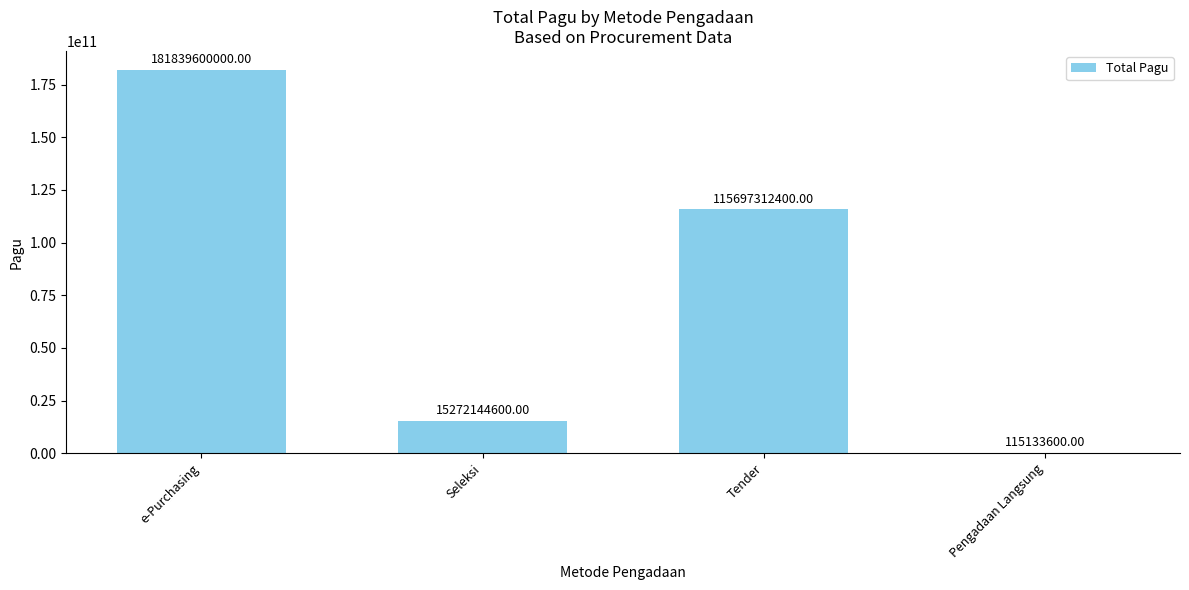

Which category has the highest value across all series?

e-Purchasing